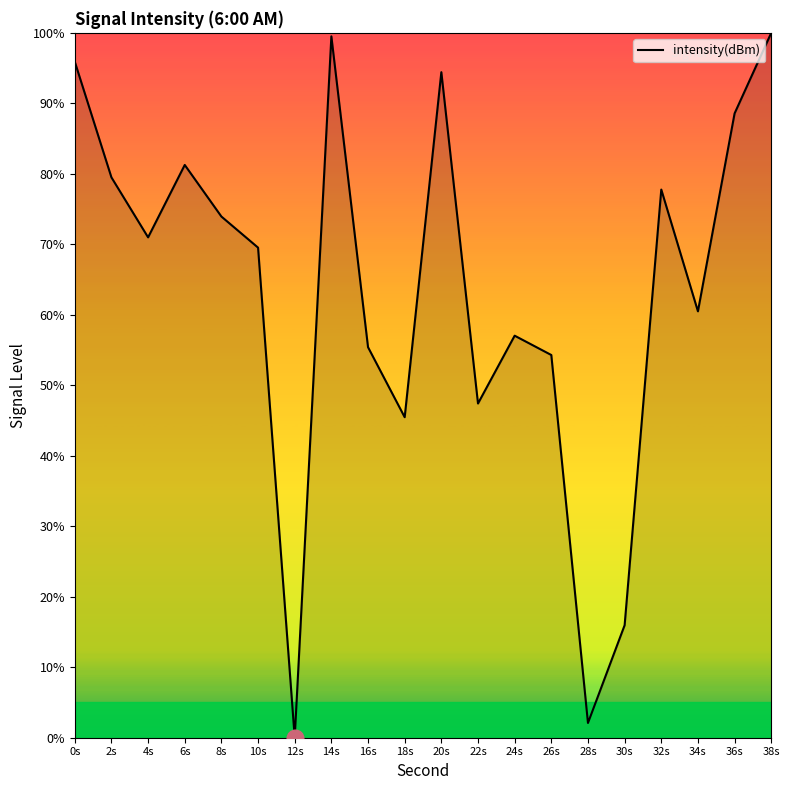

Which has a higher value, 2s or 38s?

38s